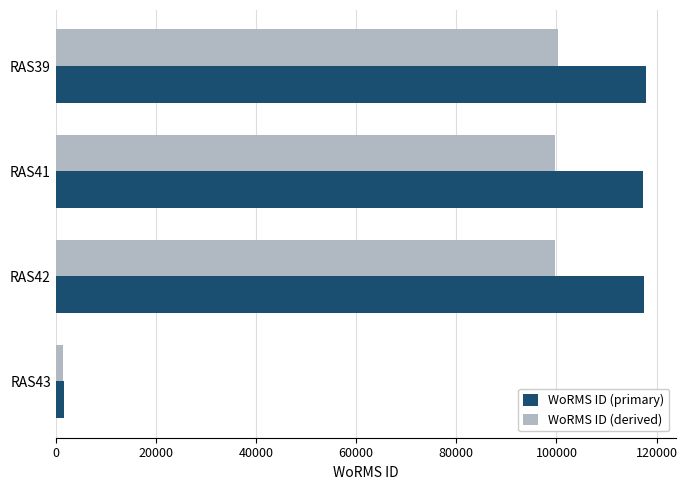

Which category has the lowest value across all series?

RAS43